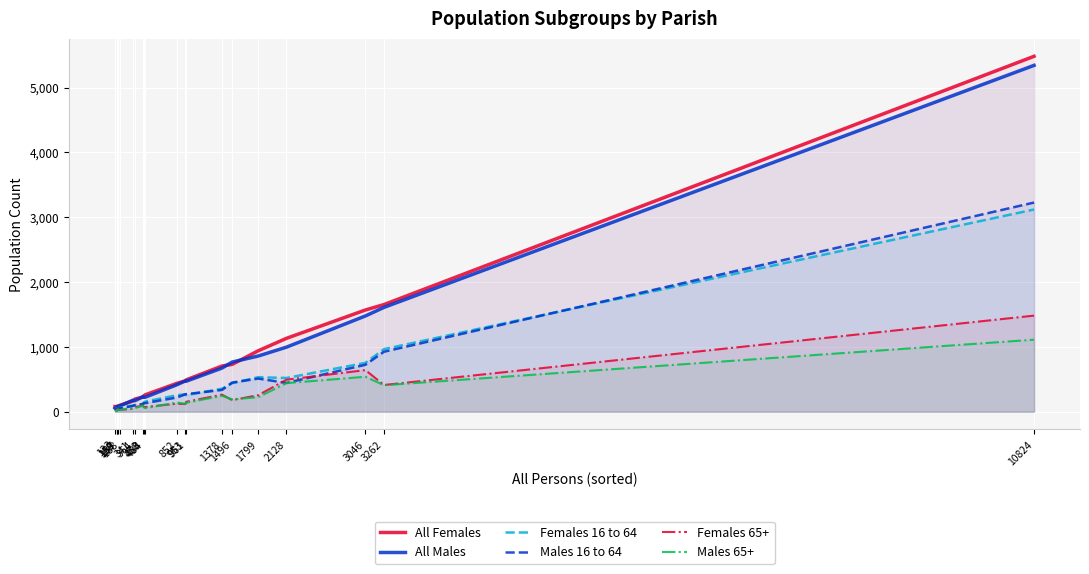

At which category is the sum across all series the highest?

10824